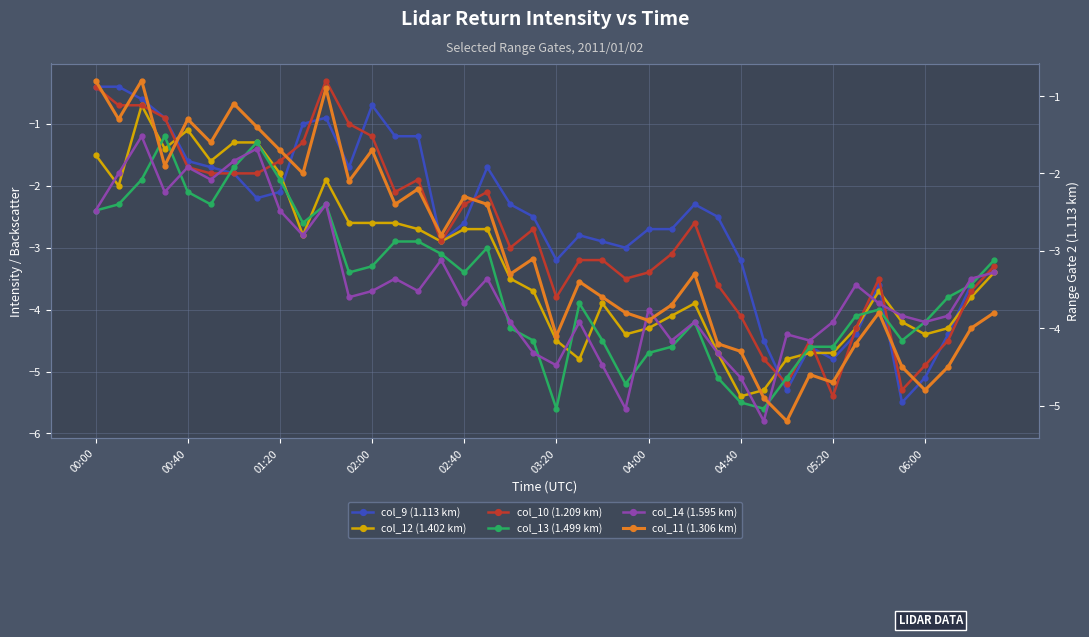

Does the chart display data point markers on the line(s)?

Yes